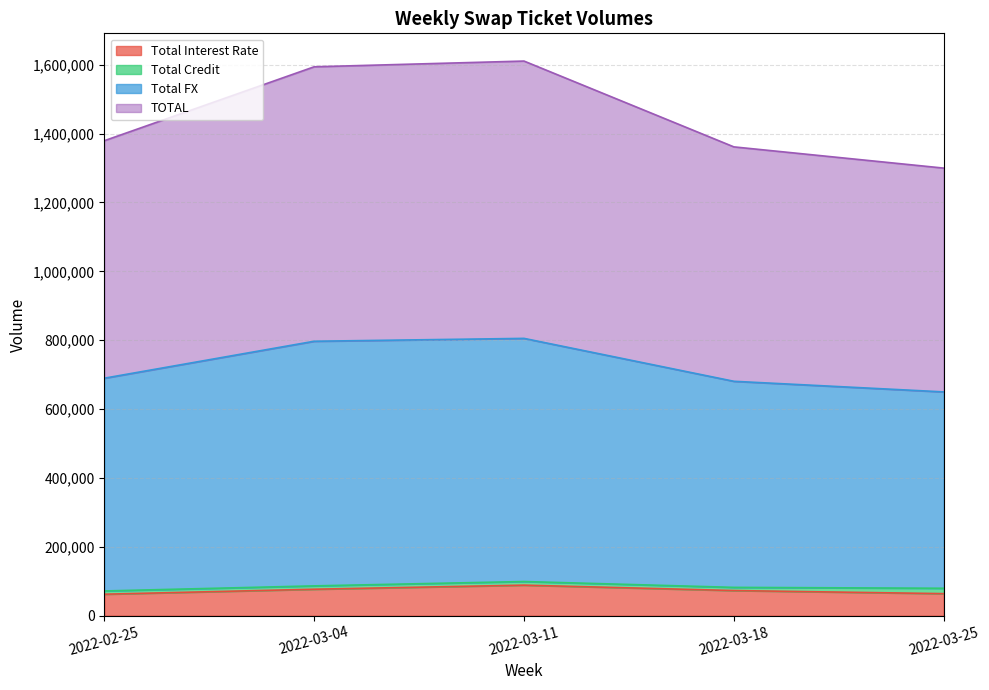

Where is Total Interest Rate nearest to the value 75538?

2022-03-04